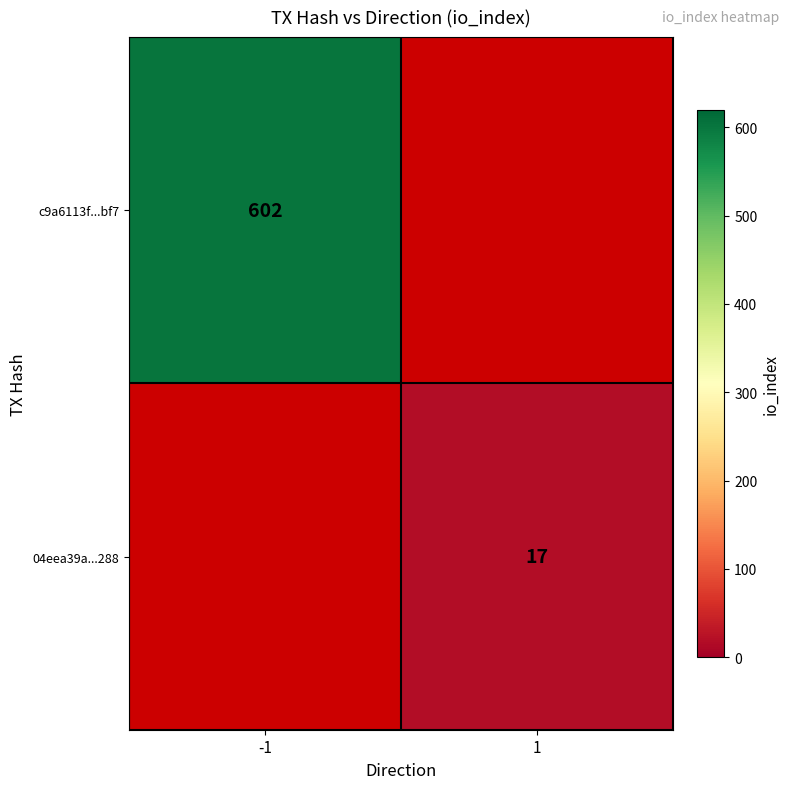

The 04eea39a...288 series shows 17 at 1. True or false?

True